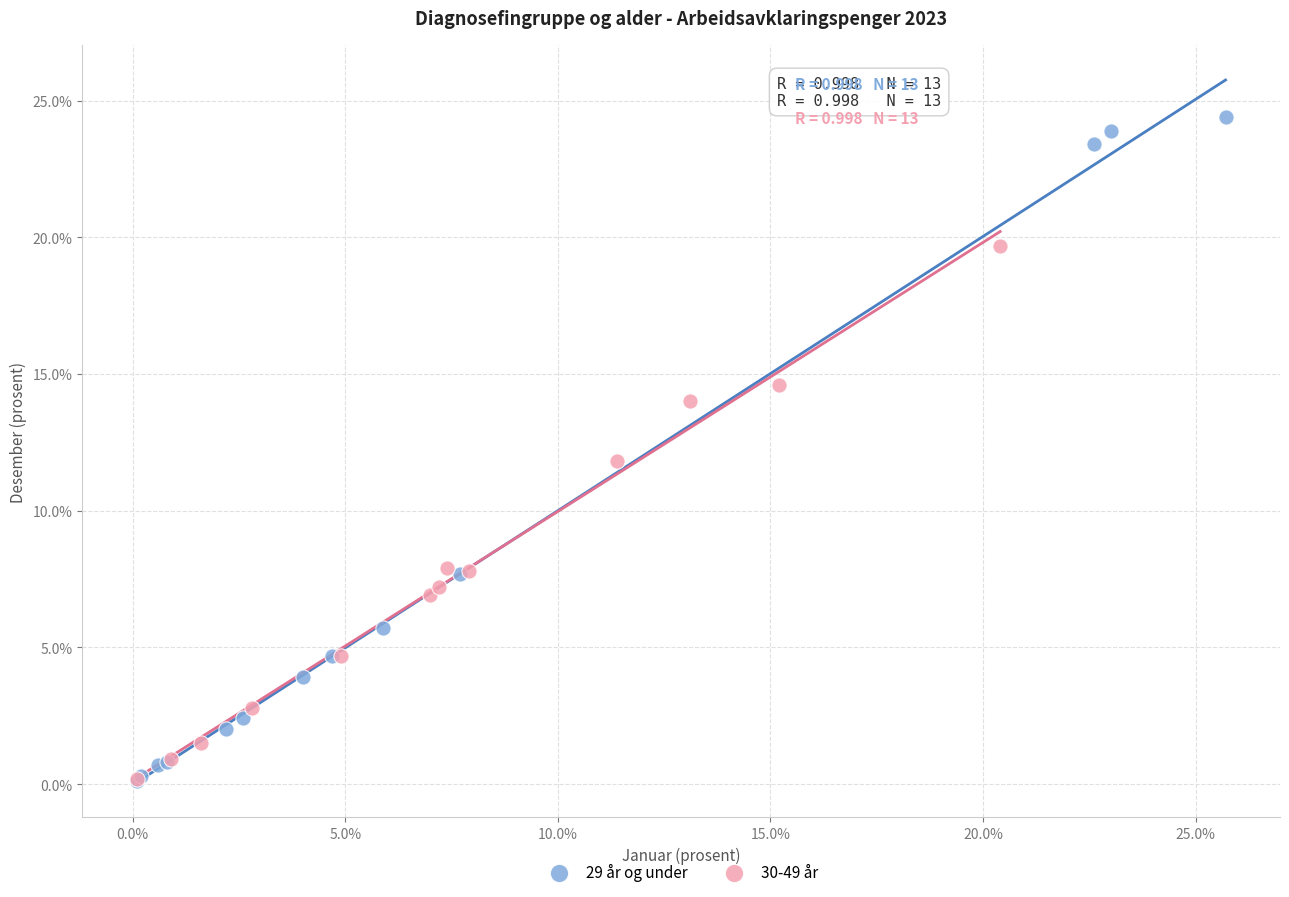

Which series has the widest spread of Y values?

29 år og under